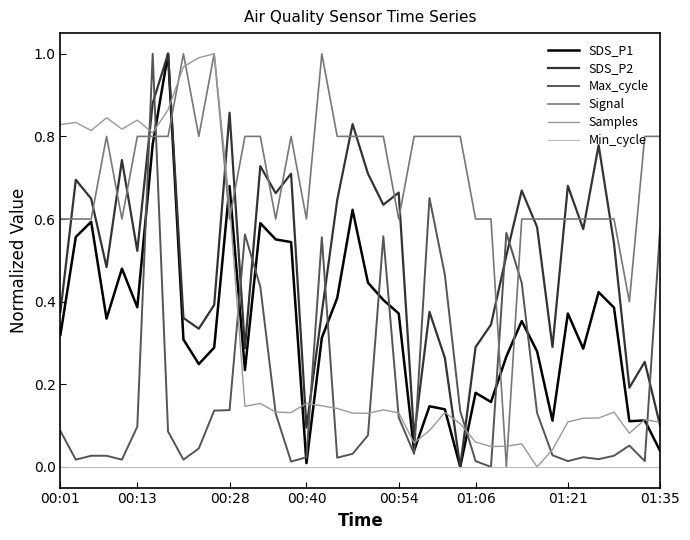

Is this an area chart (filled region under the line)?

No